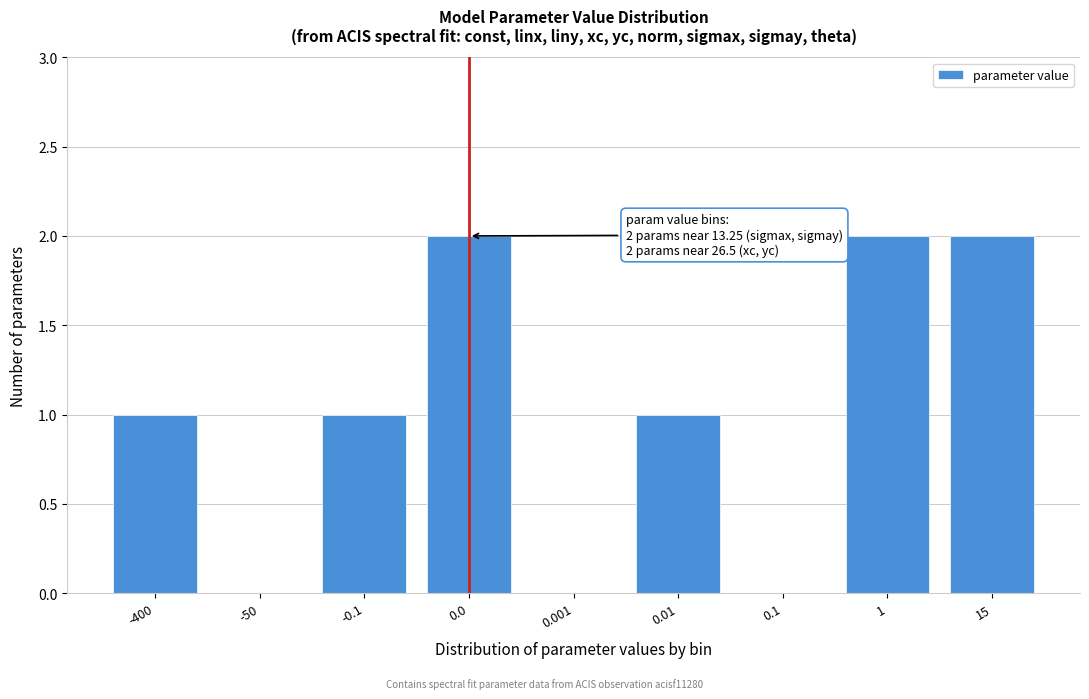

Reading left to right, extract all data points from this chart.

-400=1	-50=0	-0.1=1	0.0=2	0.001=0	0.01=1	0.1=0	1=2	15=2